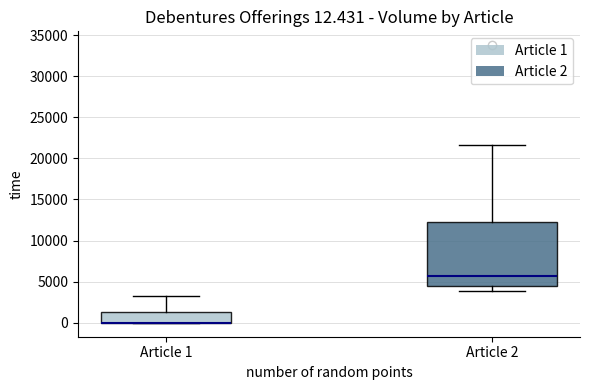

Comparing the boxes themselves (not the whiskers), which one is the tallest?

Article 2